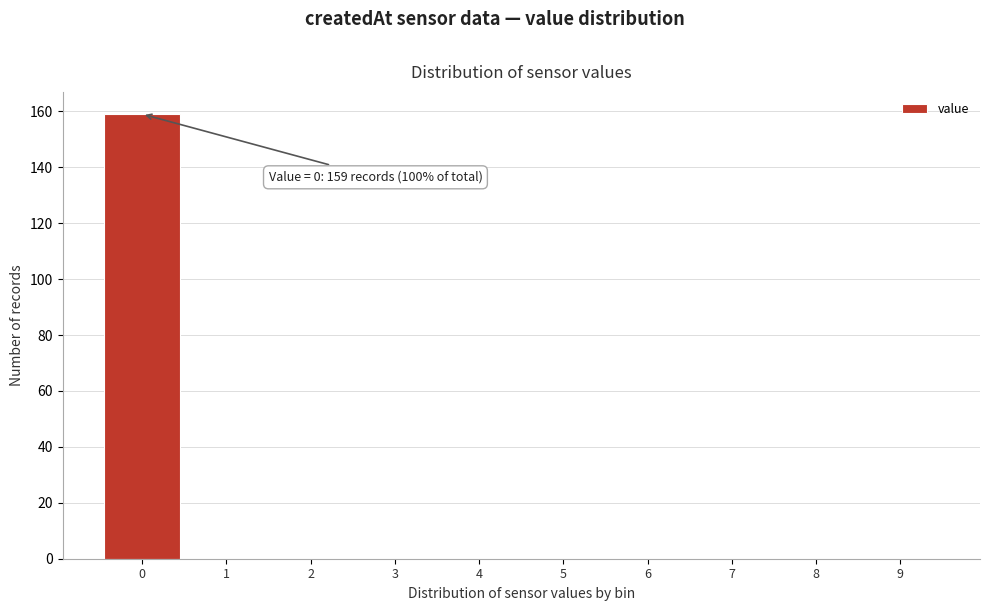

Over which range of the x-axis is the bar tallest?

-0.5 to 0.5